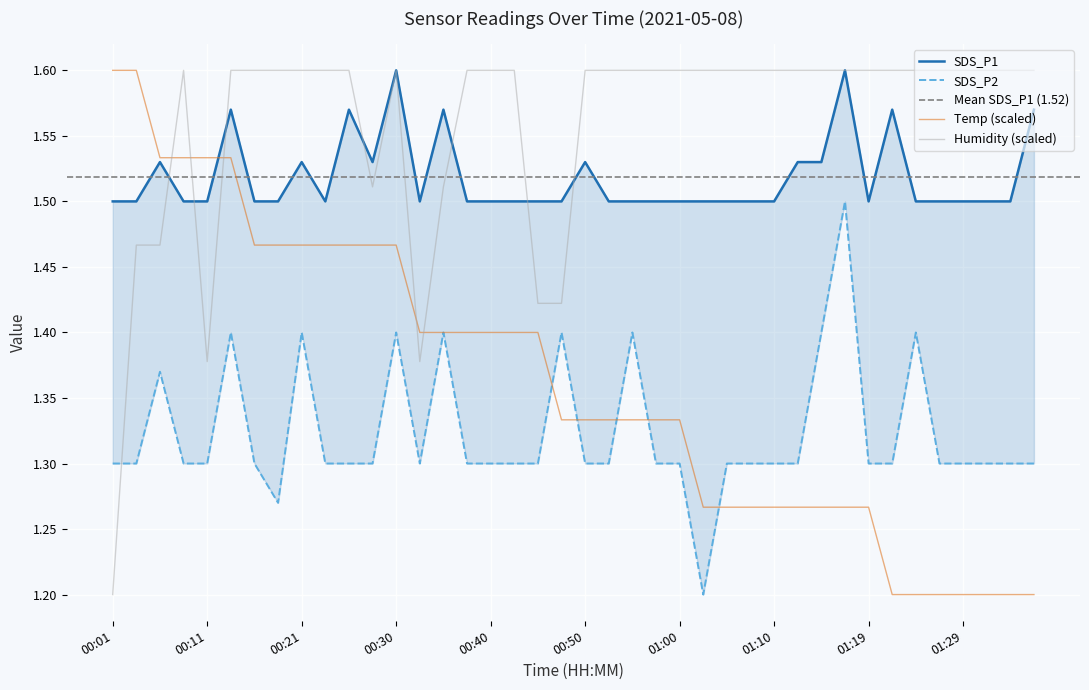

What is the maximum value shown in the chart?

1.6